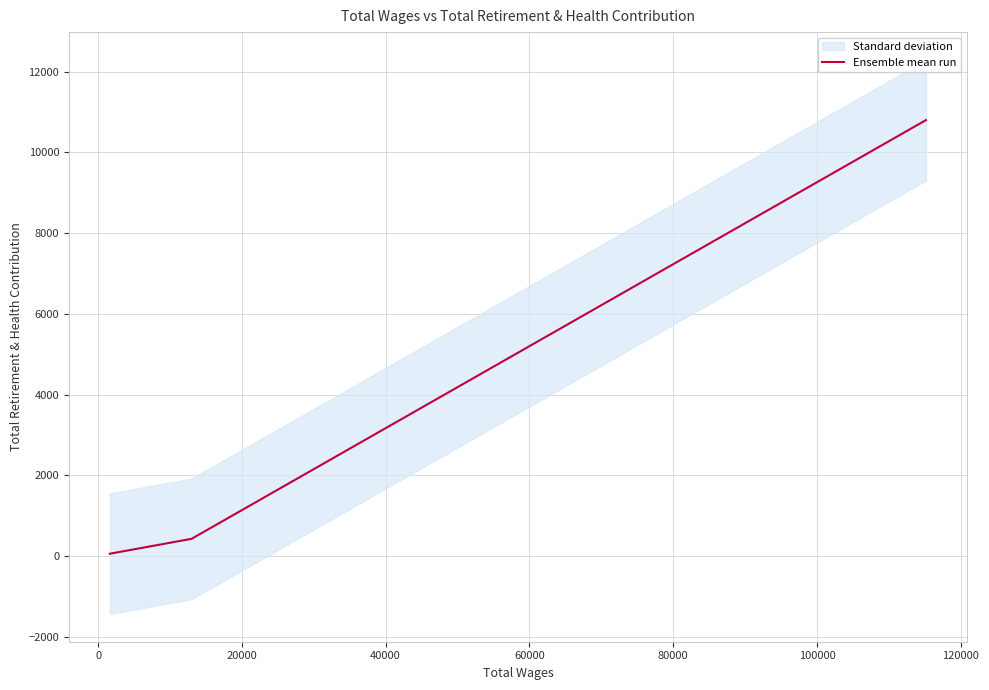

What is the value of the 3rd point from the left?

10802